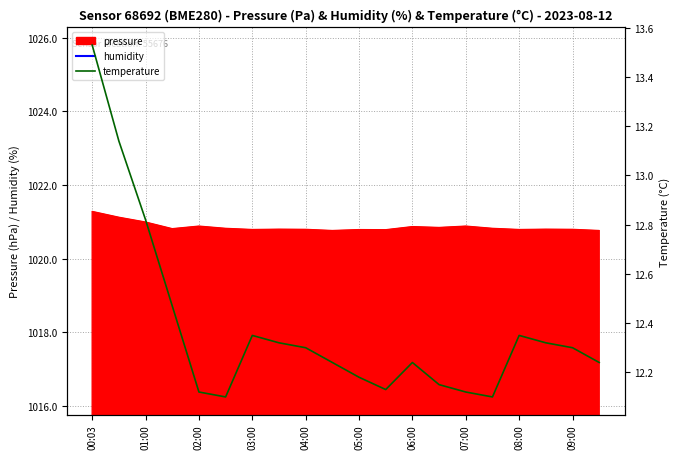

How many data points in humidity are less than 74?

3